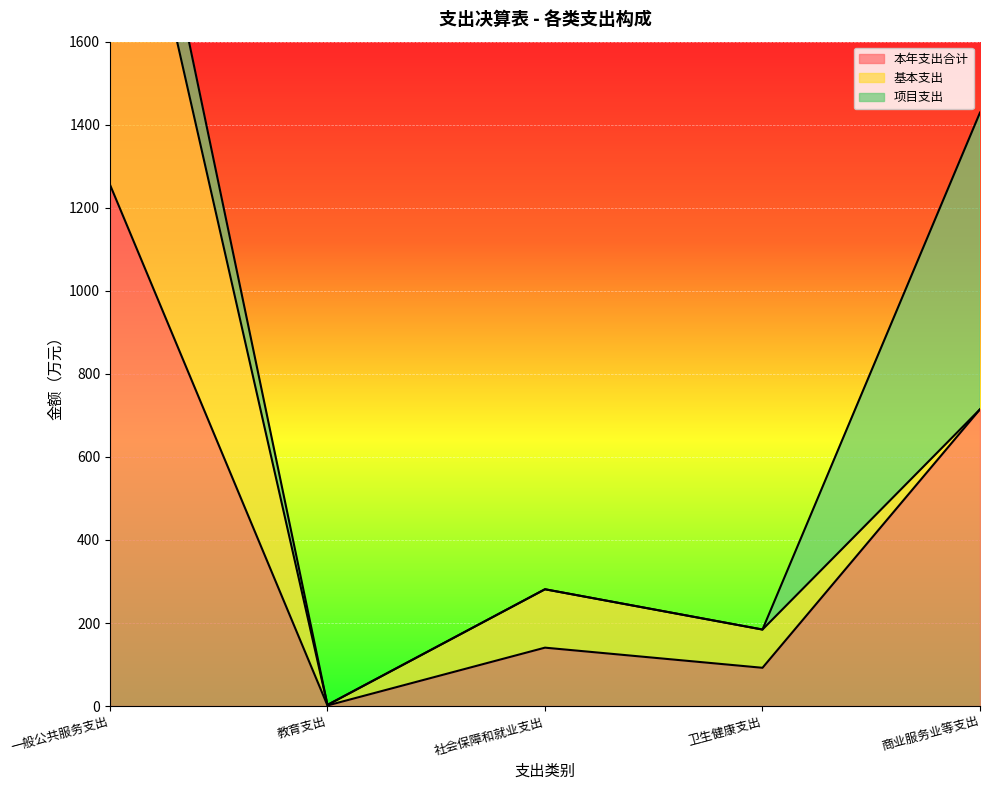

What is the highest value of the 基本支出 series?

1057.7